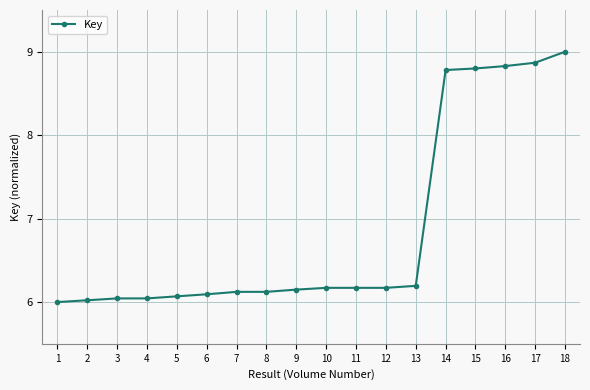

What is the maximum value shown in the chart?

9.0